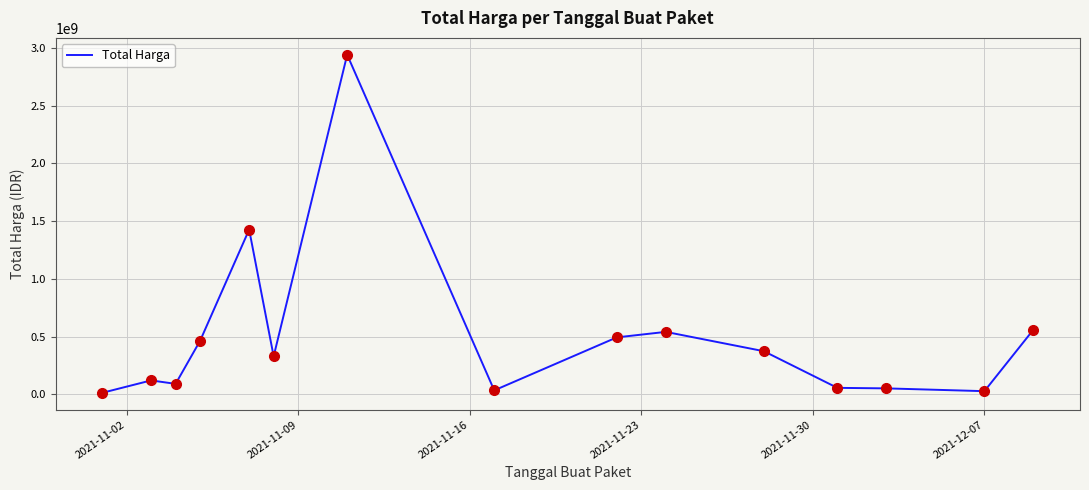

What is the difference between the maximum and minimum values?

2926175740